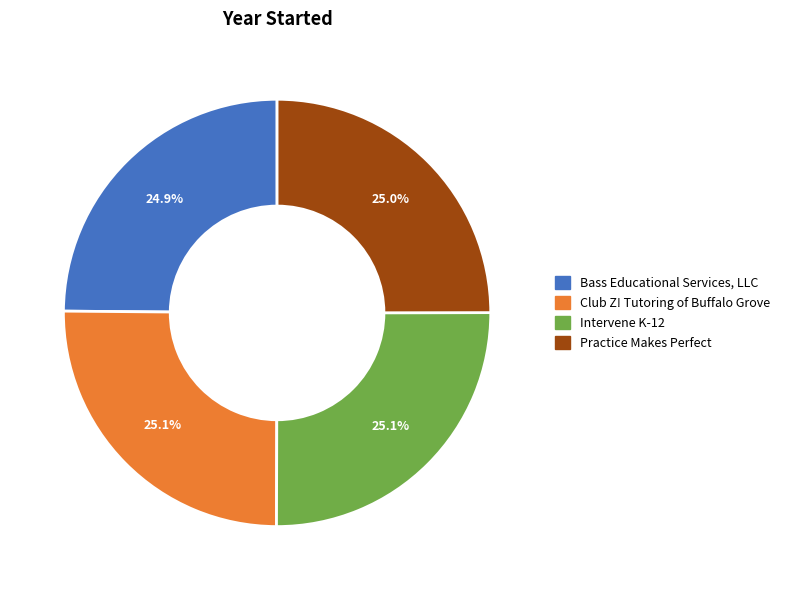

What is the ratio of the value at Bass Educational Services, LLC to the value at Intervene K-12?

1.0